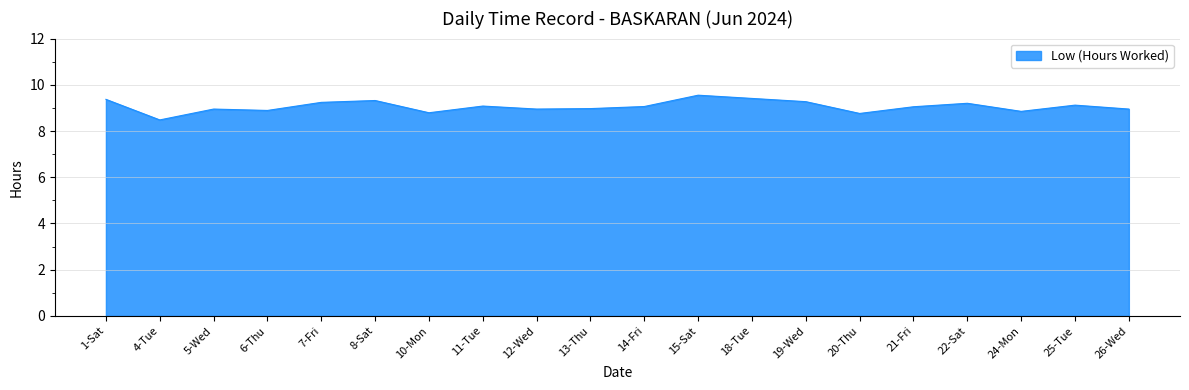

The value at 18-Tue is 9.4. True or false?

True